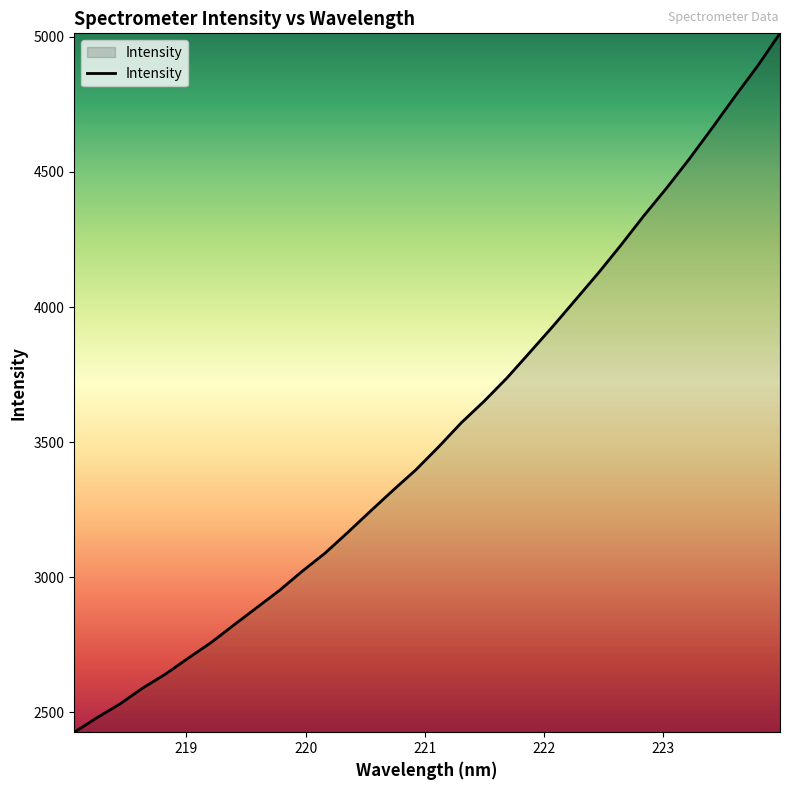

What is the difference between the second highest and second lowest values?

2409.7